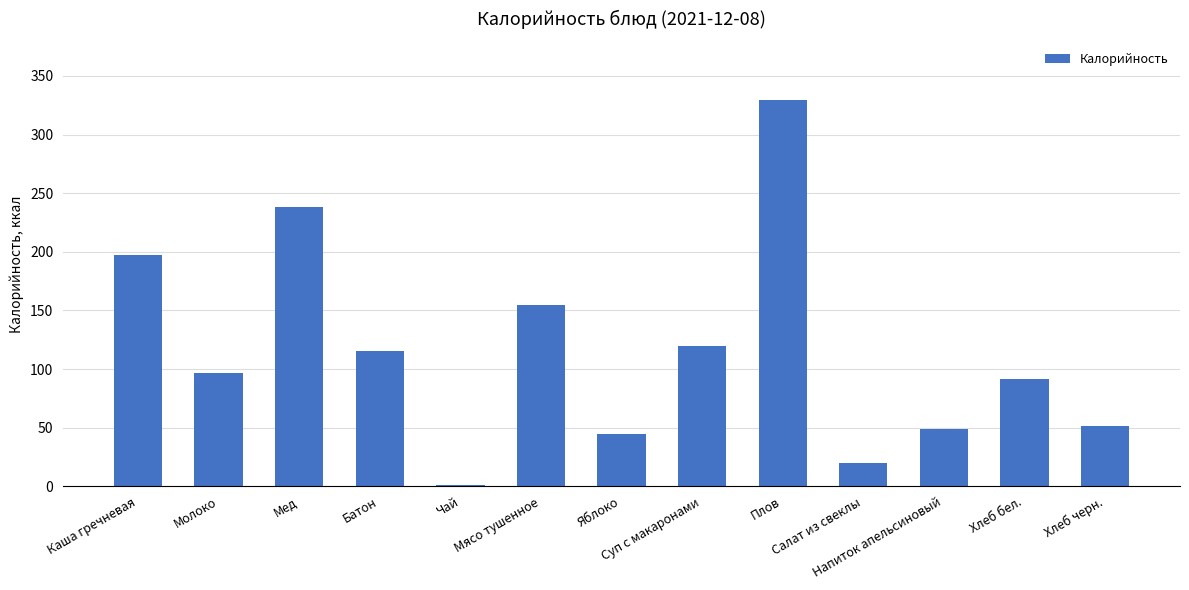

Which label corresponds to the largest value in the chart?

Плов